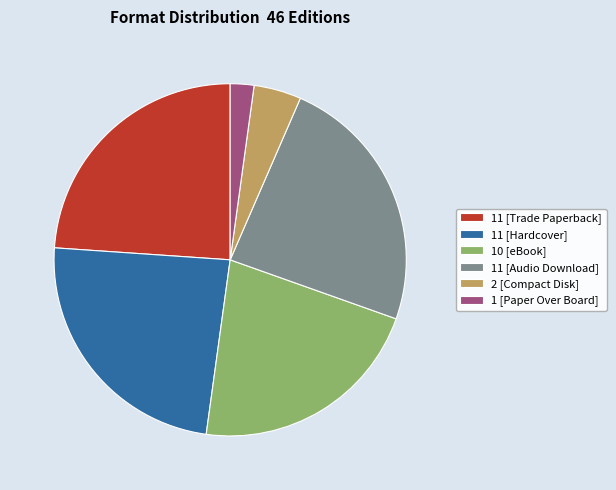

Which category has the smallest portion of the pie?

1 [Paper Over Board]